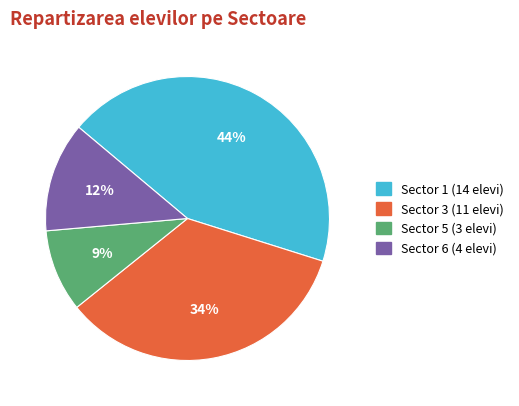

Count the number of slices in the pie.

4